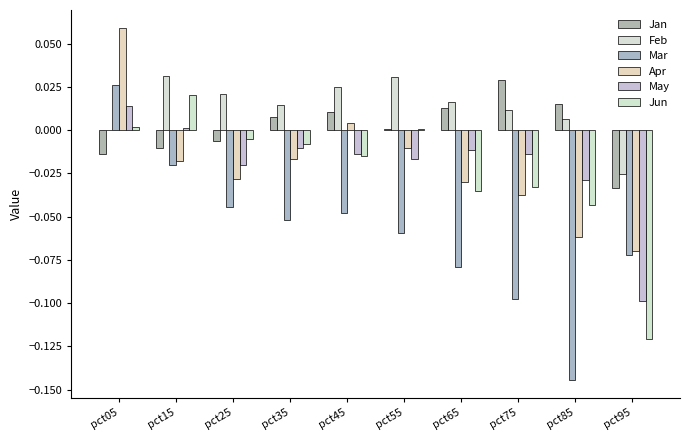

At which category is the sum across all series the highest?

pct05